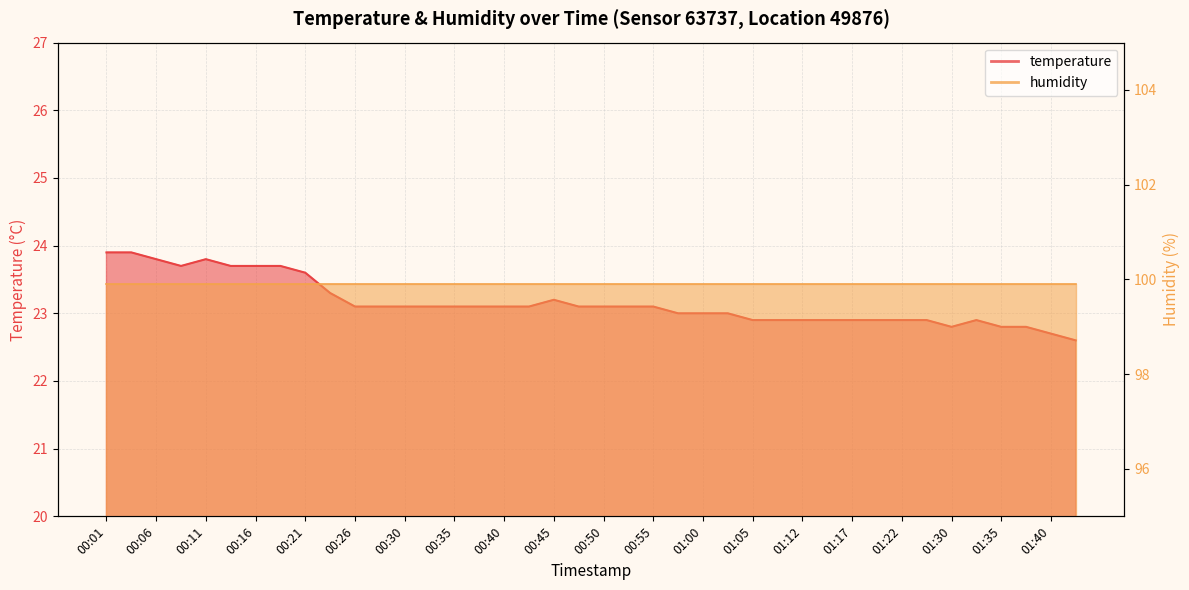

Where is the data nearest to the value 23?

00:57